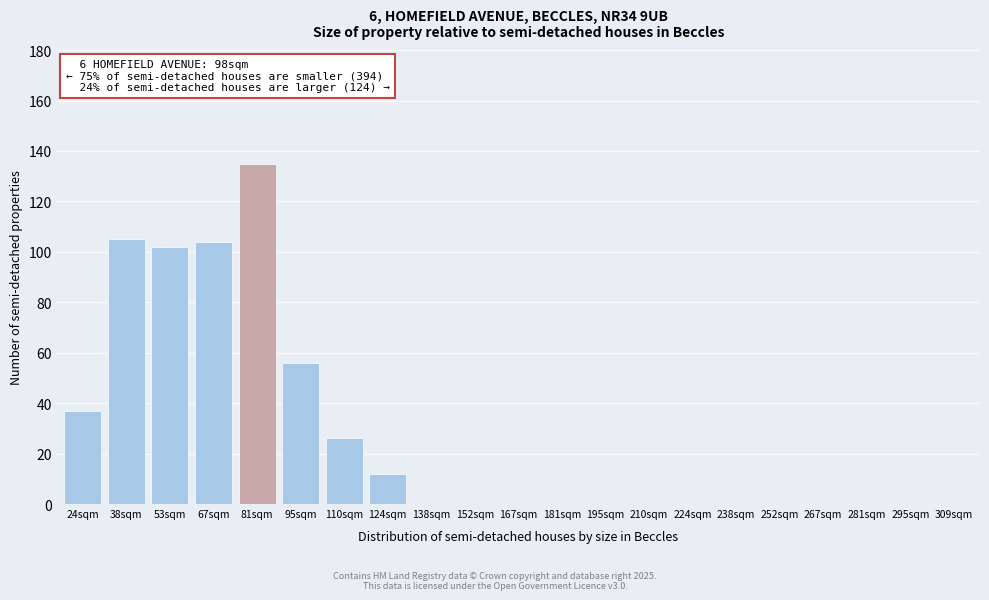

Reading right to left, what are all the values shown in this chart?

309sqm=0	295sqm=0	281sqm=0	267sqm=0	252sqm=0	238sqm=0	224sqm=0	210sqm=0	195sqm=0	181sqm=0	167sqm=0	152sqm=0	138sqm=0	124sqm=12	110sqm=26	95sqm=56	81sqm=135	67sqm=104	53sqm=102	38sqm=105	24sqm=37